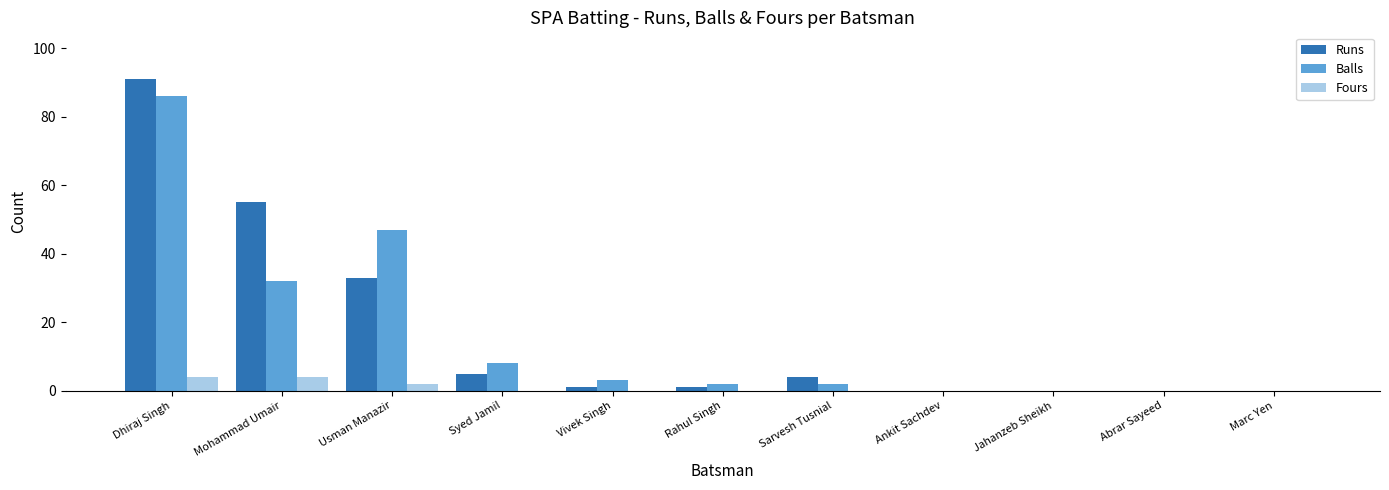

What is the approximate value of Balls at Dhiraj Singh?

86